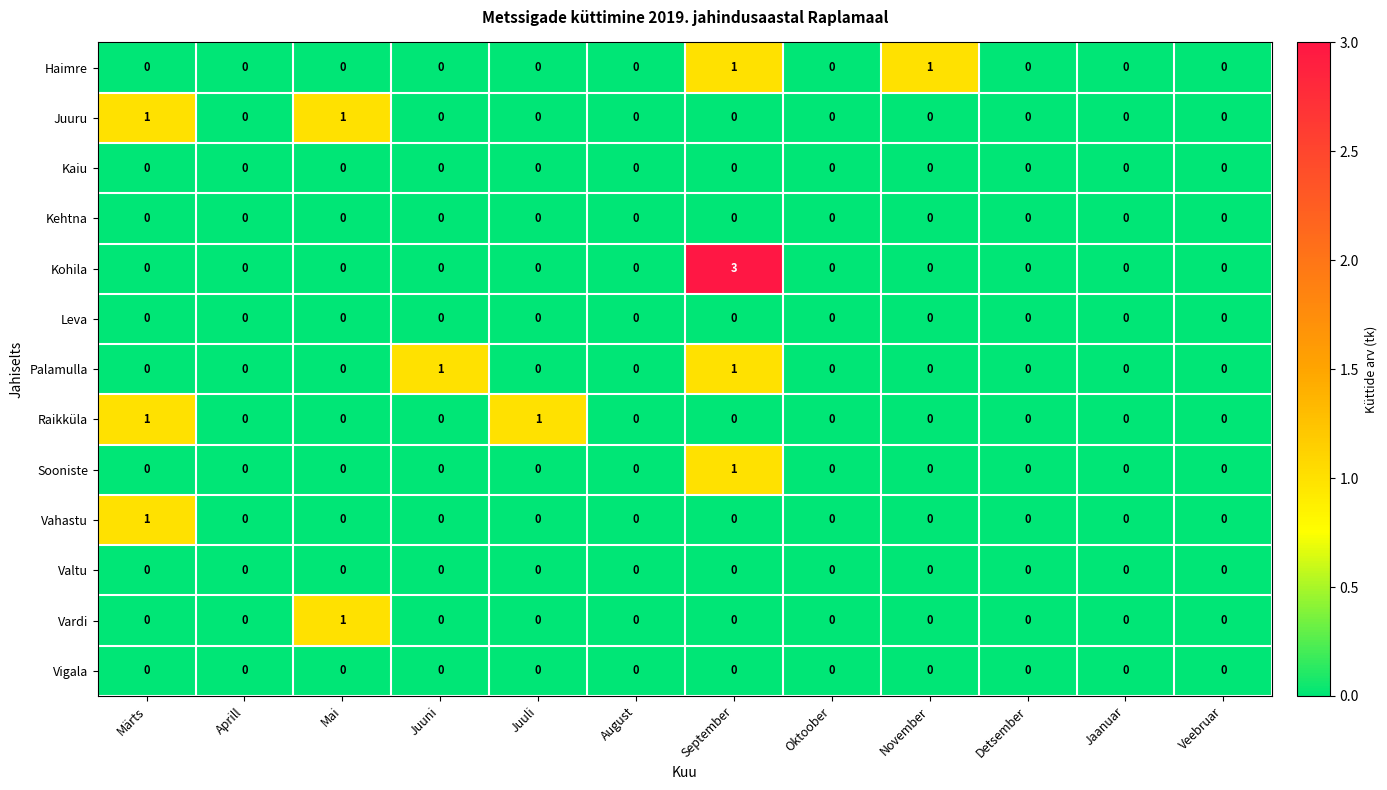

At which category is the sum across all series the highest?

September